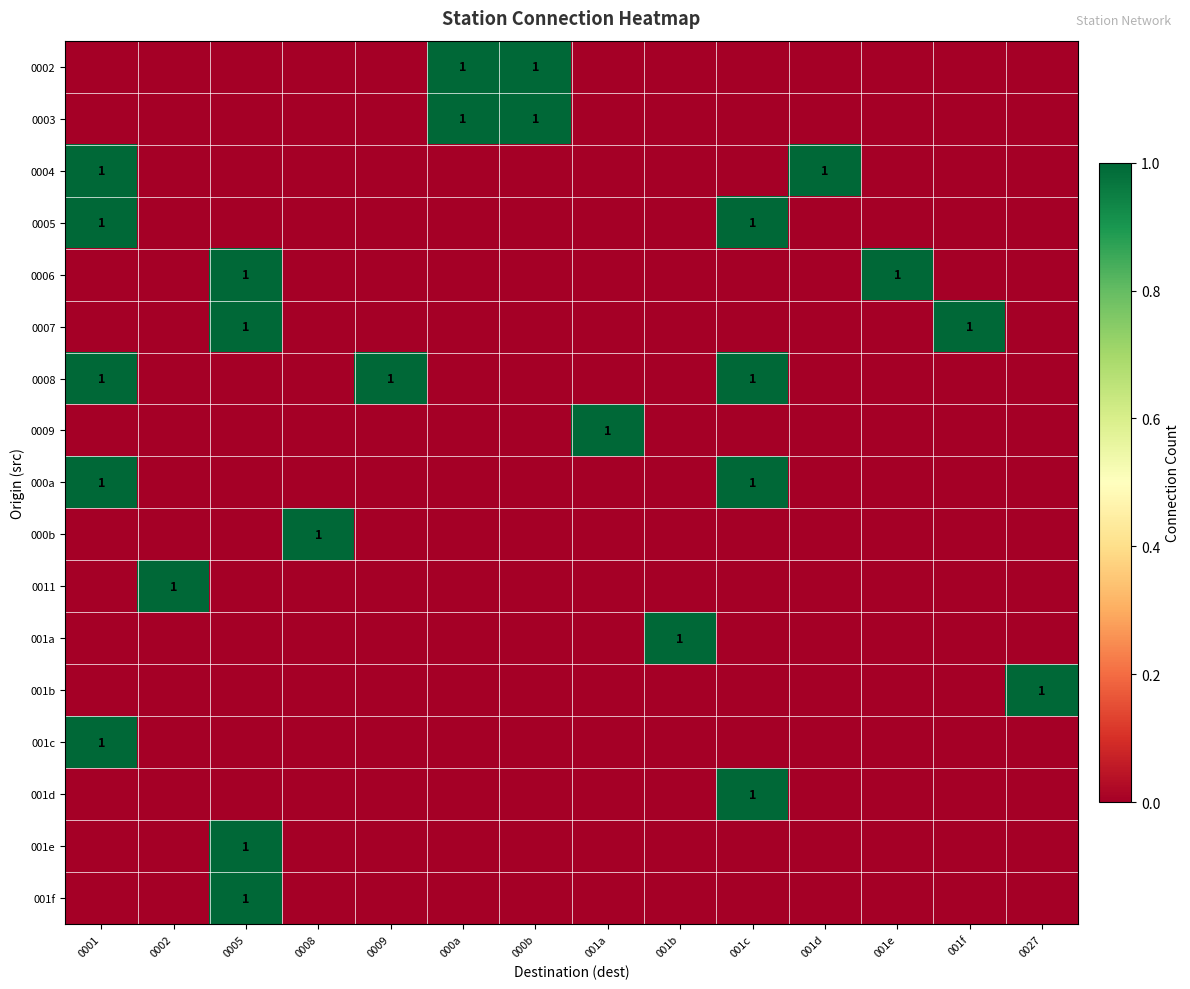

True or false: 001b has a value of 1 at 0027.

True